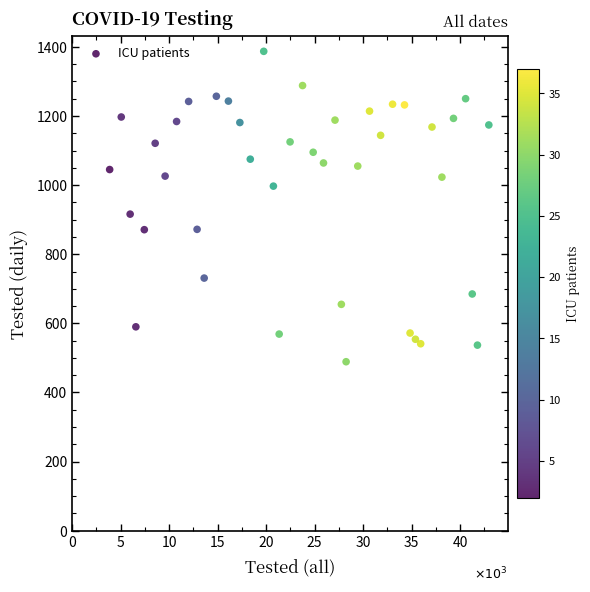

What Y value in the scatter plot is closest to 938?

916